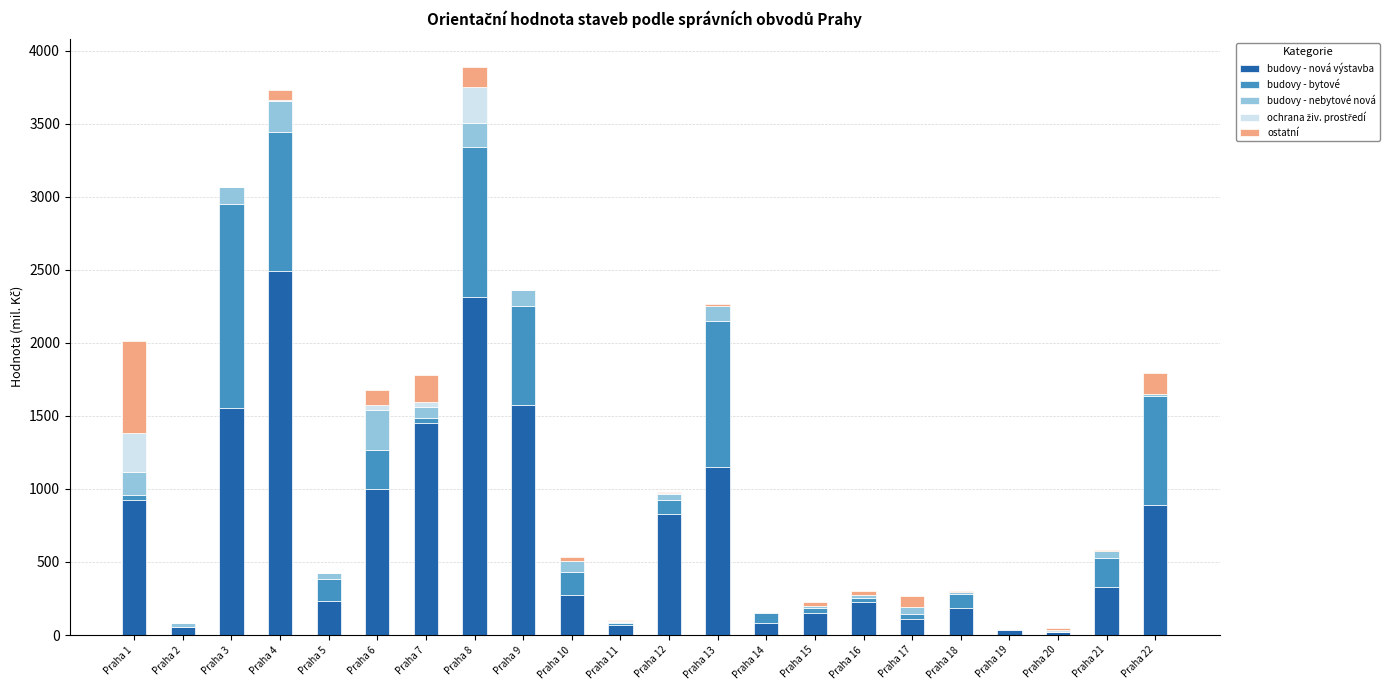

What is the maximum value for budovy - nová výstavba?

2493